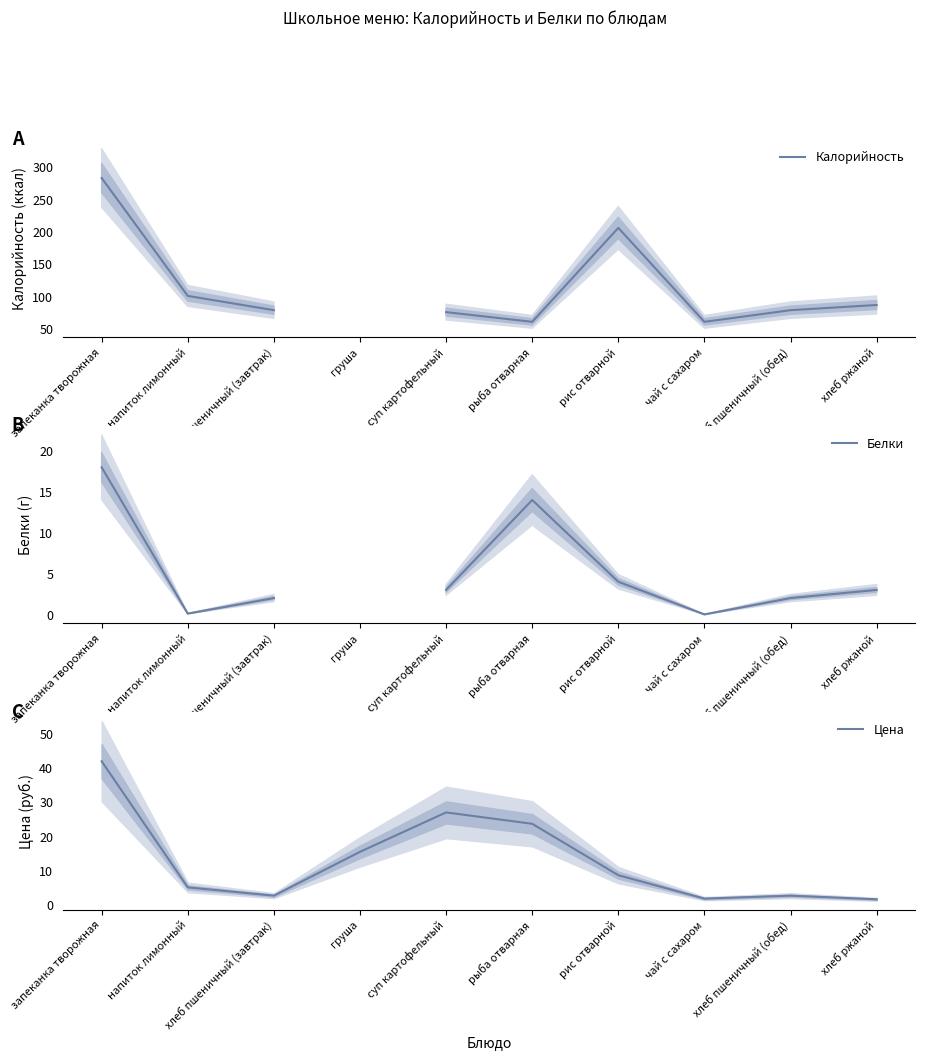

What value does the Калорийность series have at рыба отварная?

61.0